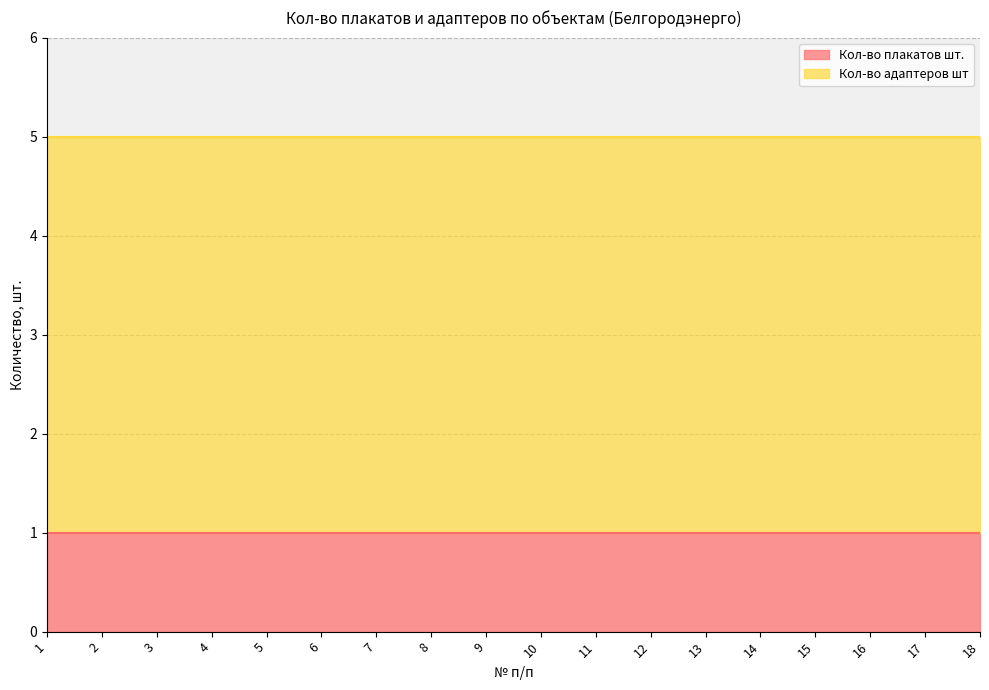

What is the value of the Кол-во плакатов шт. point at the 6th from the left?

1